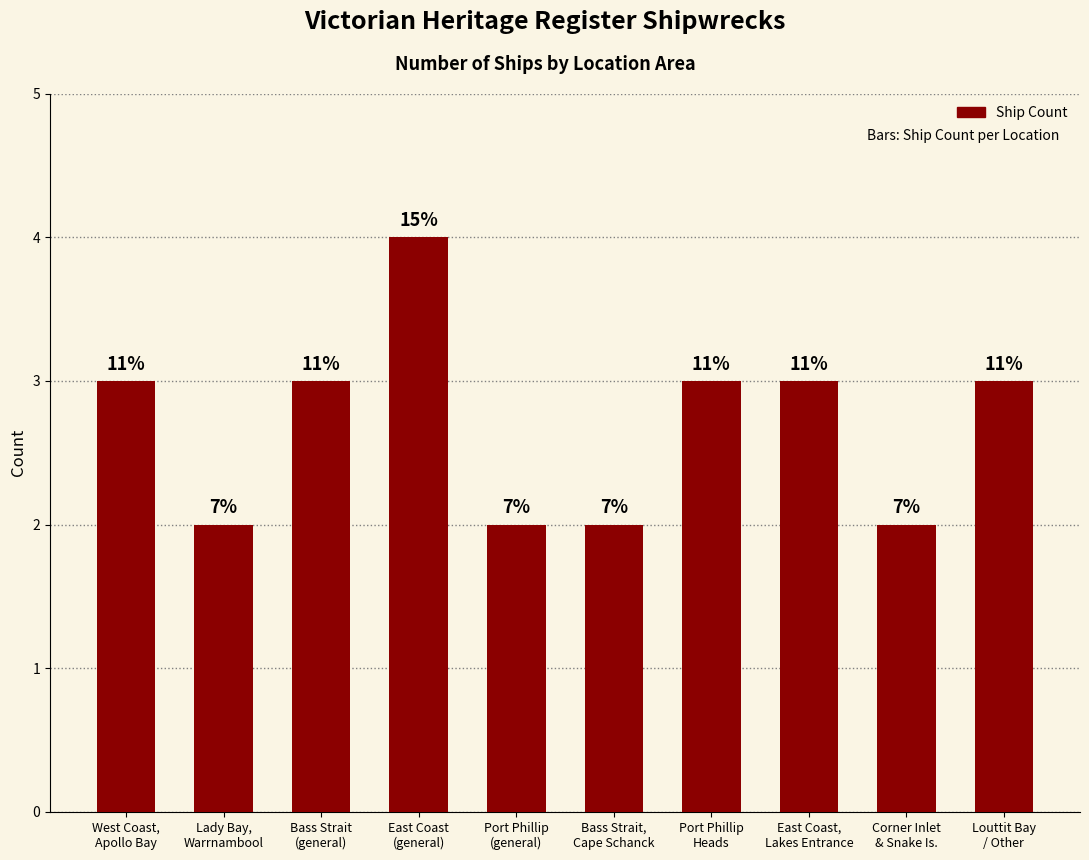

What position from the left is Louttit Bay
/ Other?

10